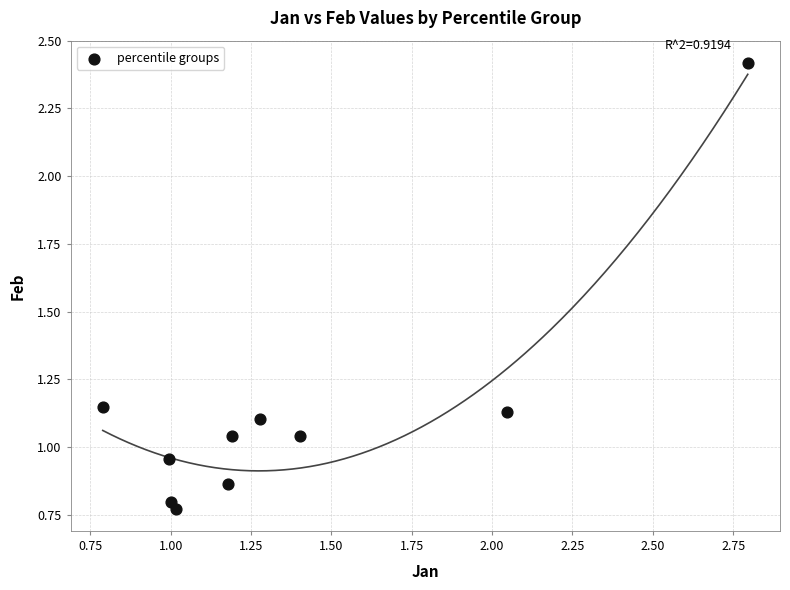

What is the range of Y values (max minus min)?

1.6